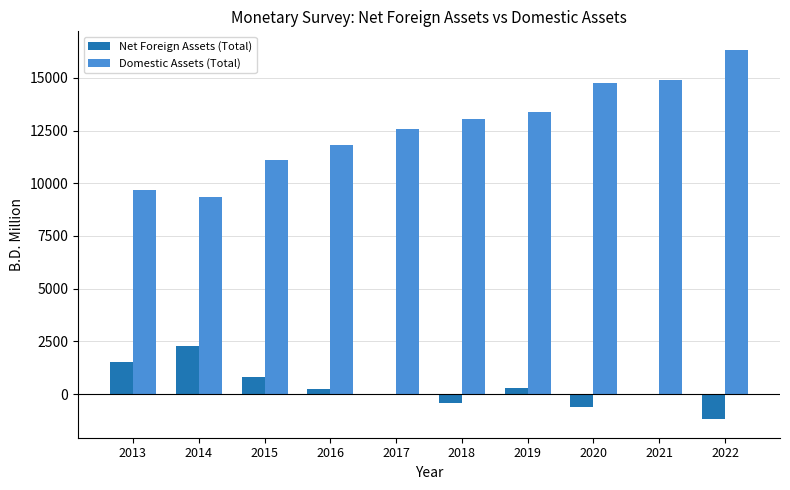

Which series has the largest total across all categories?

Domestic Assets (Total)